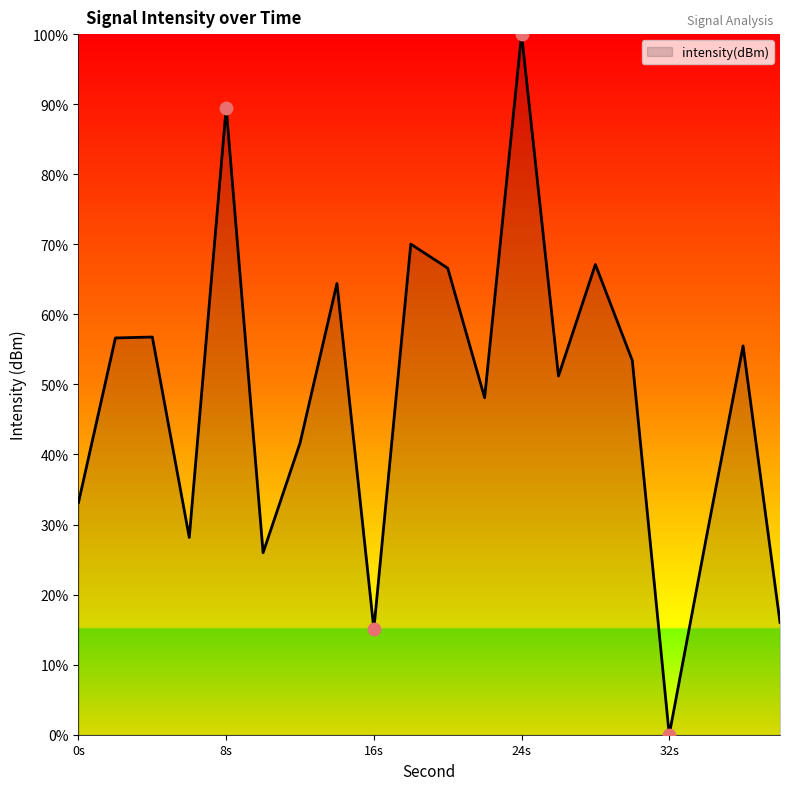

What is the greatest value displayed?

100.0